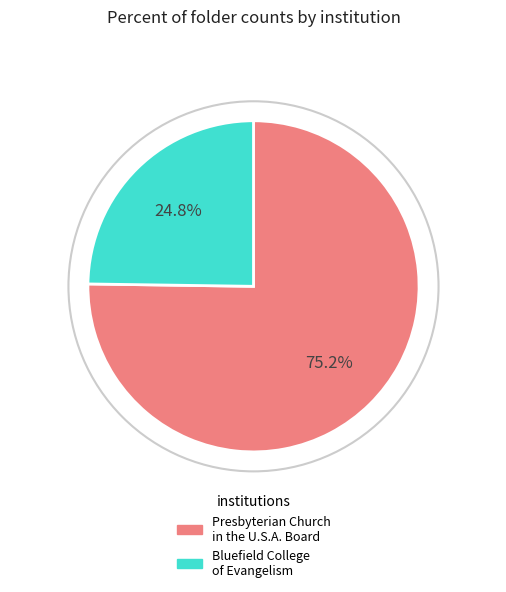

How many slices are in this pie chart?

2